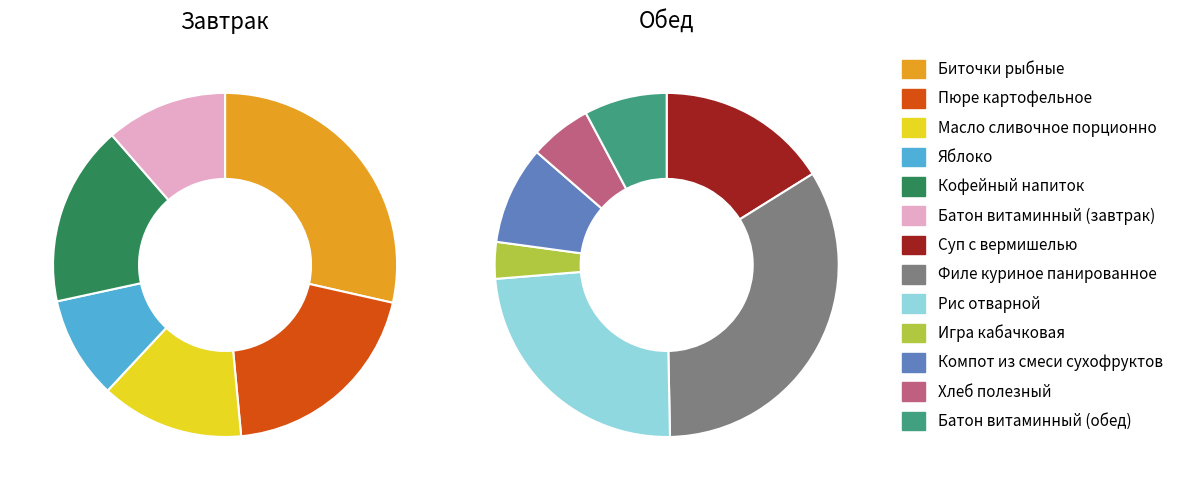

What percentage is the Биточки рыбные slice, to the nearest percent?

29%